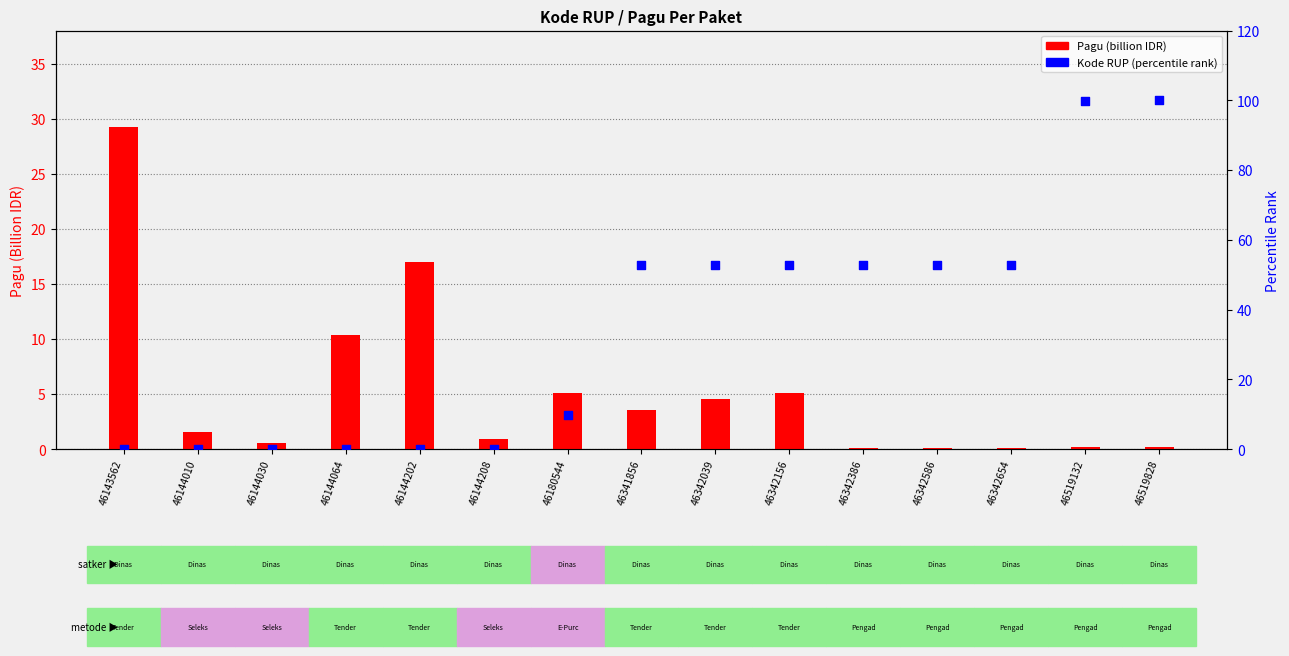

Is the value of Pagu (billion IDR) at 46180544 greater than the value of Kode RUP (percentile rank) at 46342039?

No